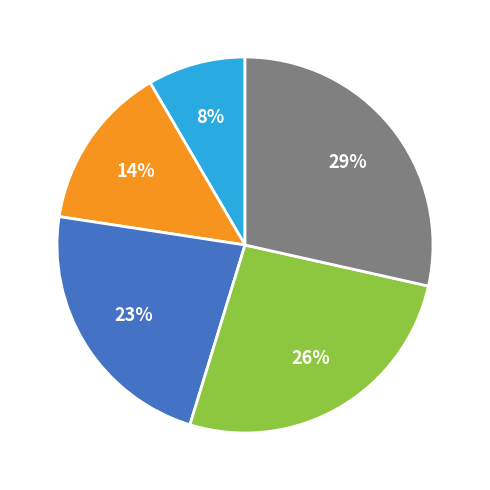

Is there a majority slice in this chart?

No